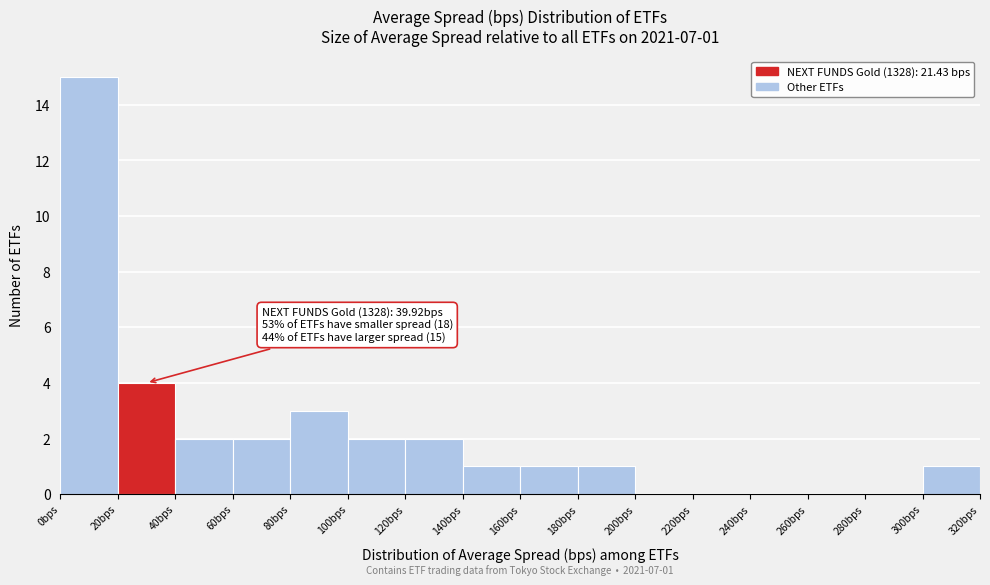

Over which range of the x-axis is the bar tallest?

0 to 20